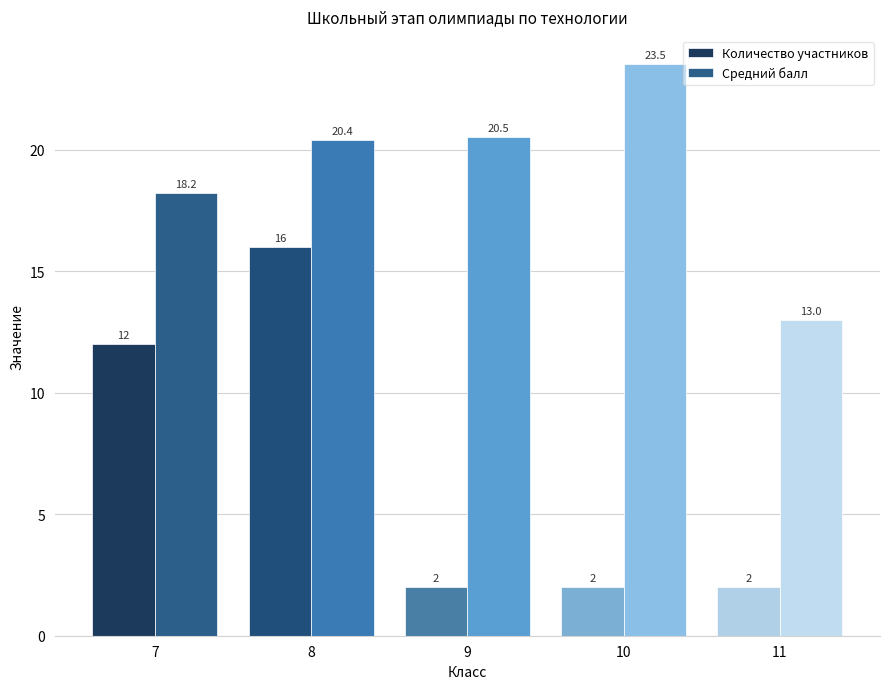

Rank the series by their average value, from lowest to highest.

Количество участников, Средний балл